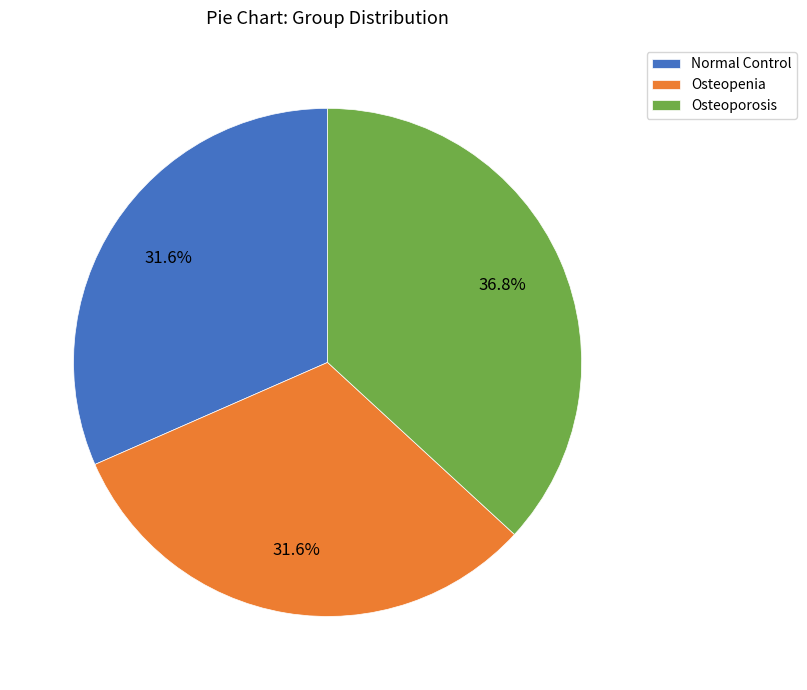

Does Osteopenia represent more than half of the total?

No